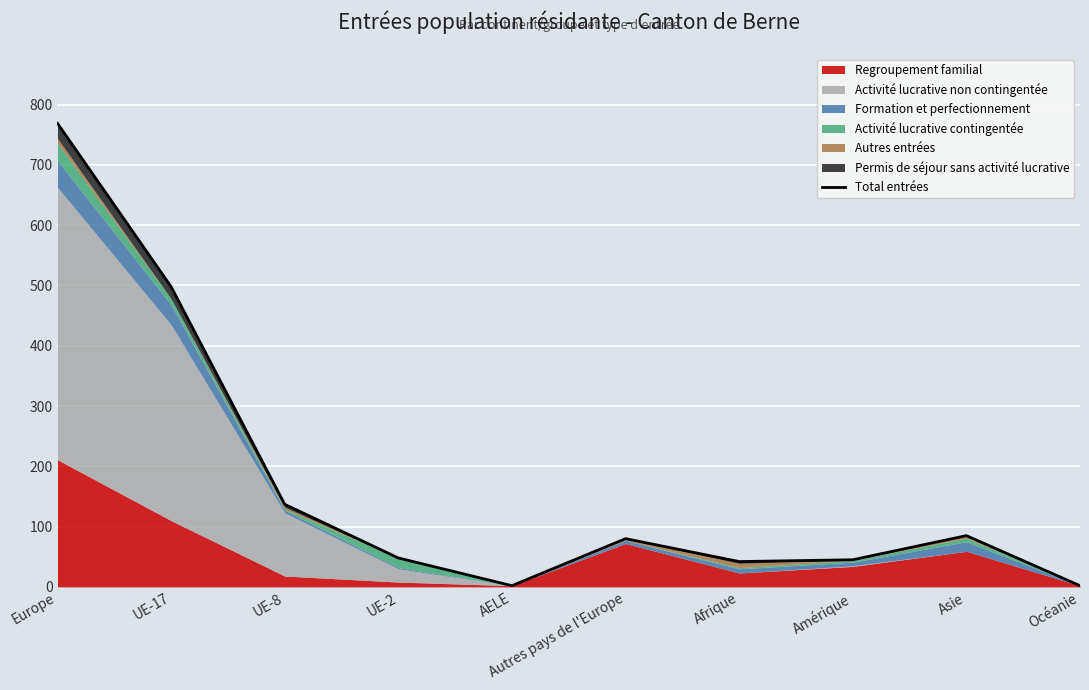

What is the approximate value at UE-8, to the nearest 10?

140